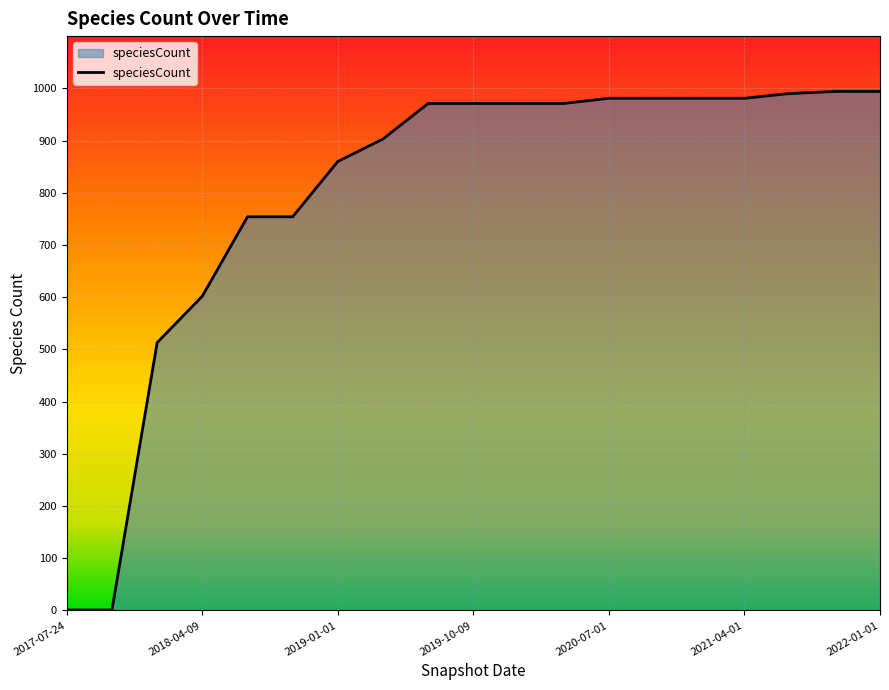

What is the difference between the maximum and minimum values?

993